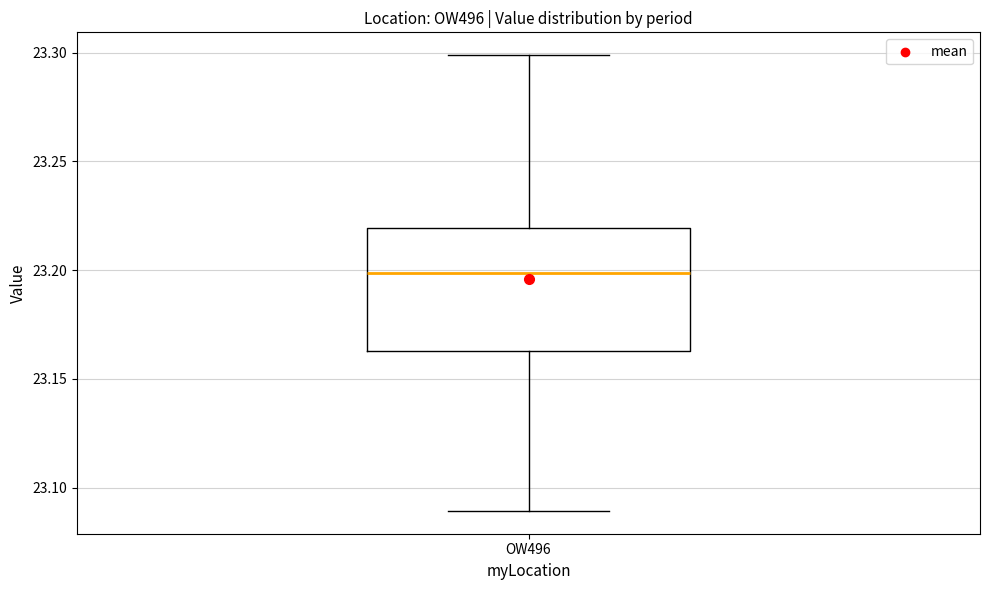

Where is the lower edge of the box for OW496 on the y-axis? The values are not printed on the chart, so give them approximately, as read against the axis.

23.165